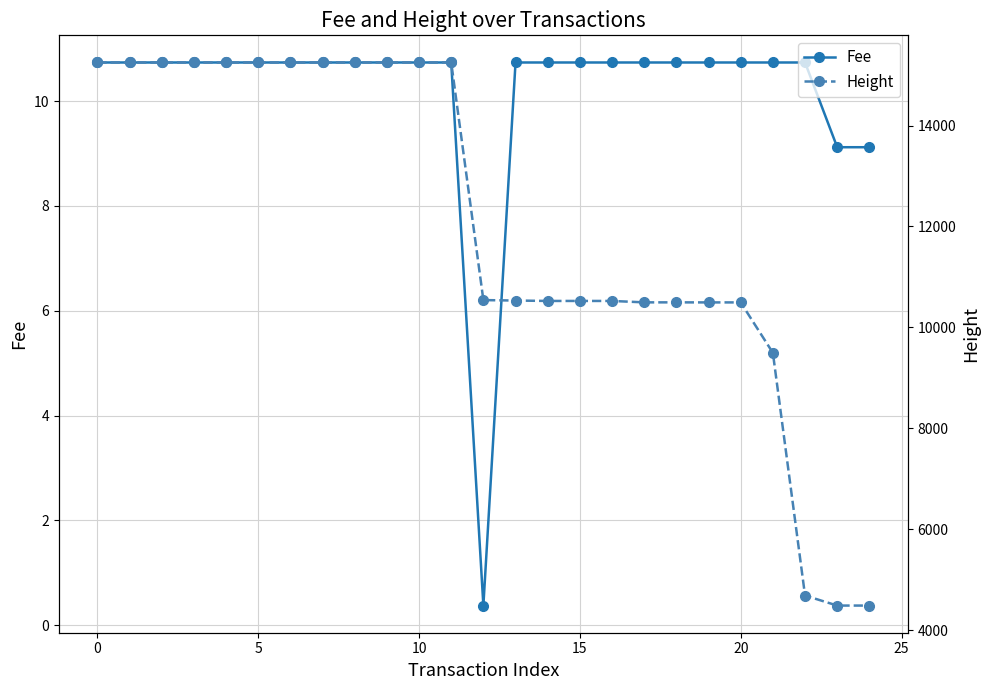

Rank the series by their maximum value, from highest to lowest.

Height, Fee